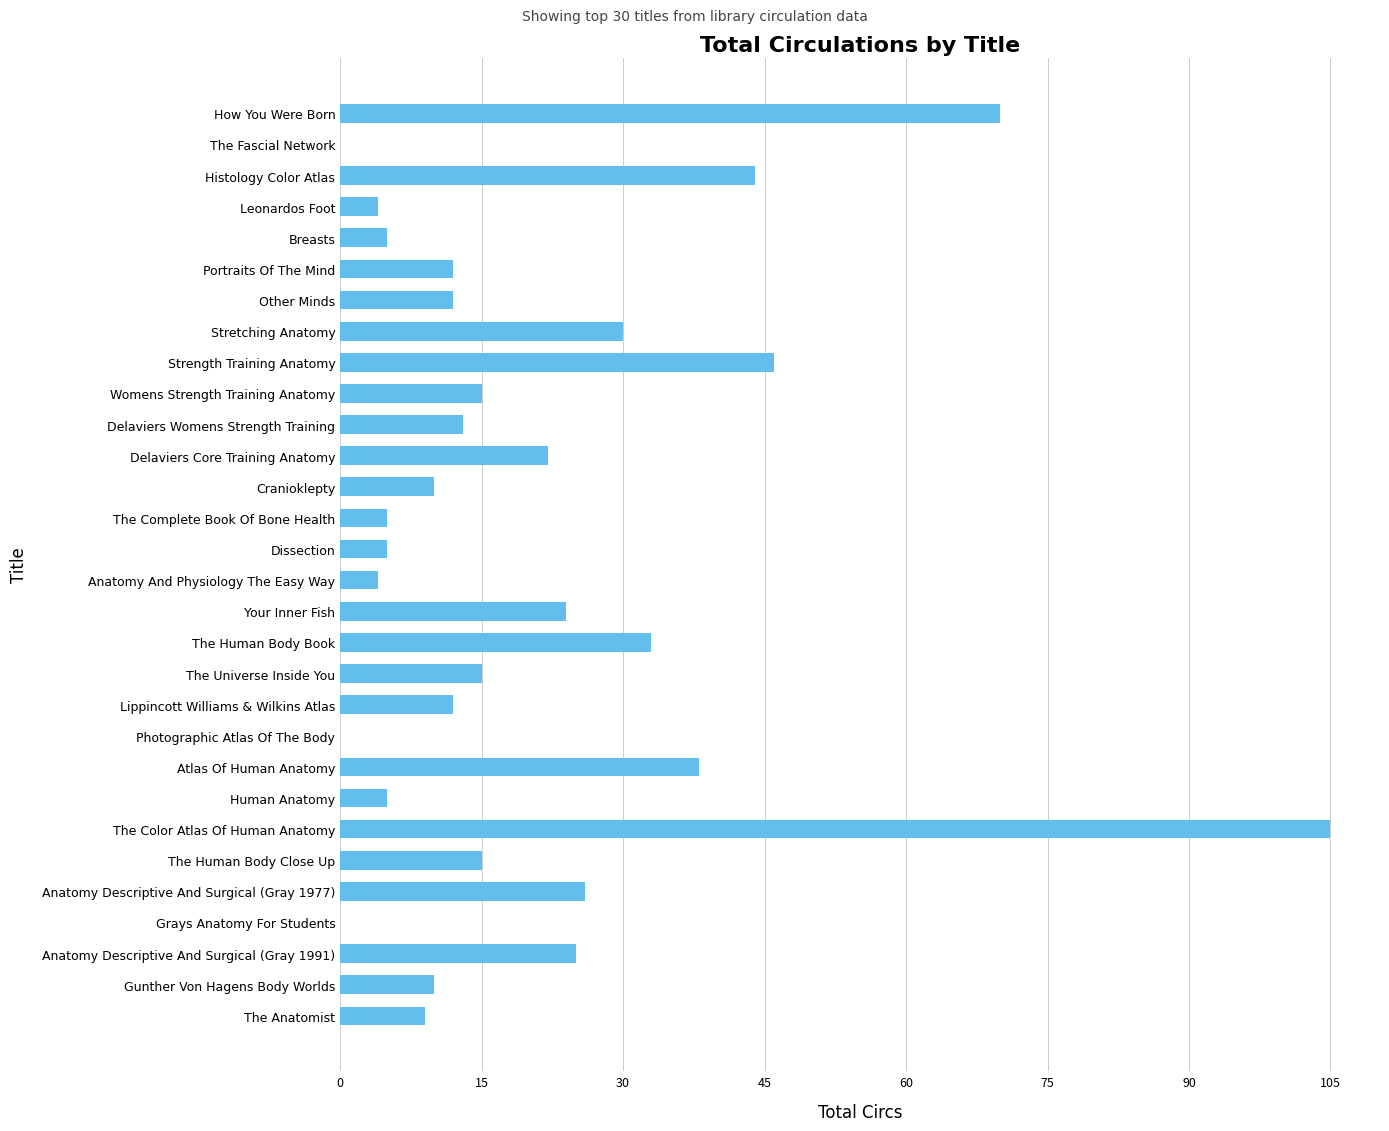

Approximately how many times larger is the value at The Human Body Close Up compared to Dissection?

3.0